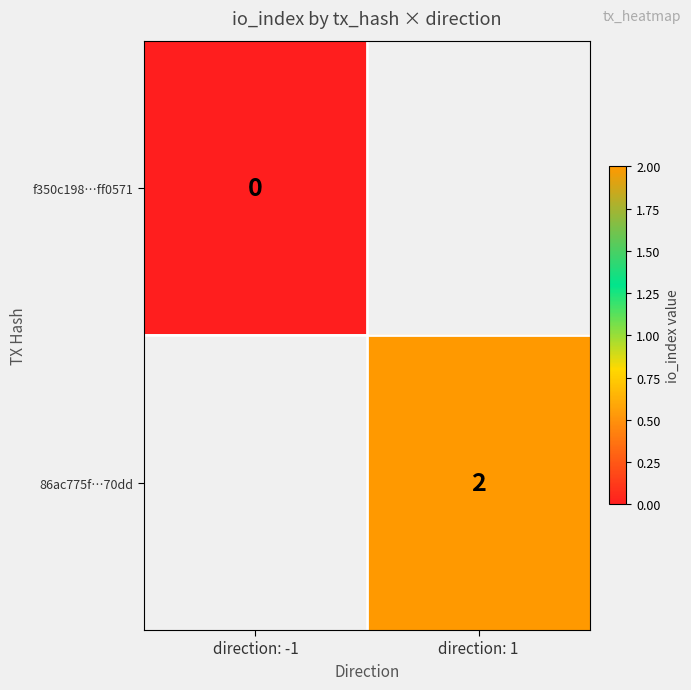

The 86ac775f…70dd series shows 2 at direction: 1. True or false?

True